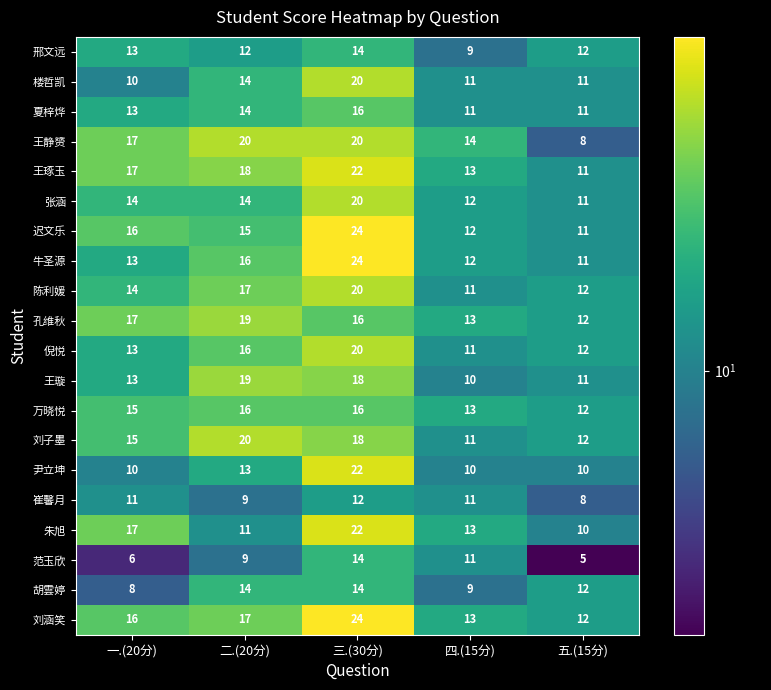

What is the difference between the 万晓悦 values at 五.(15分) and 三.(30分)?

4